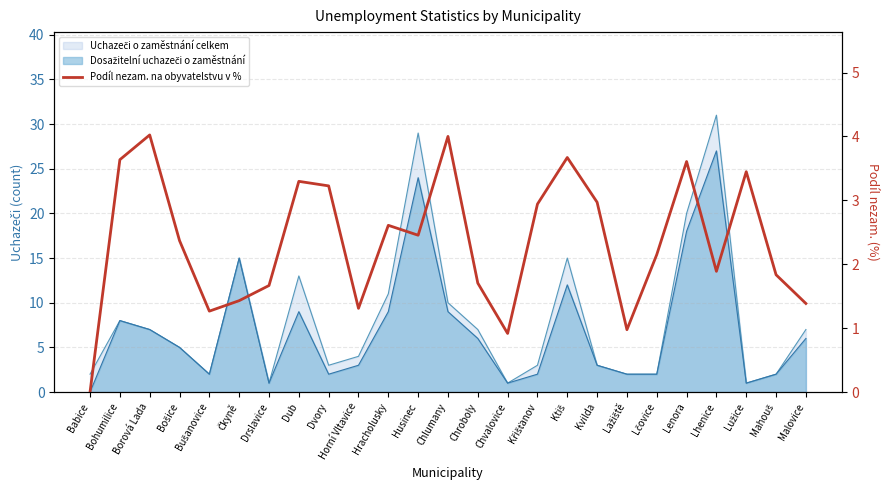

The value at Husinec is 2.5. True or false?

True